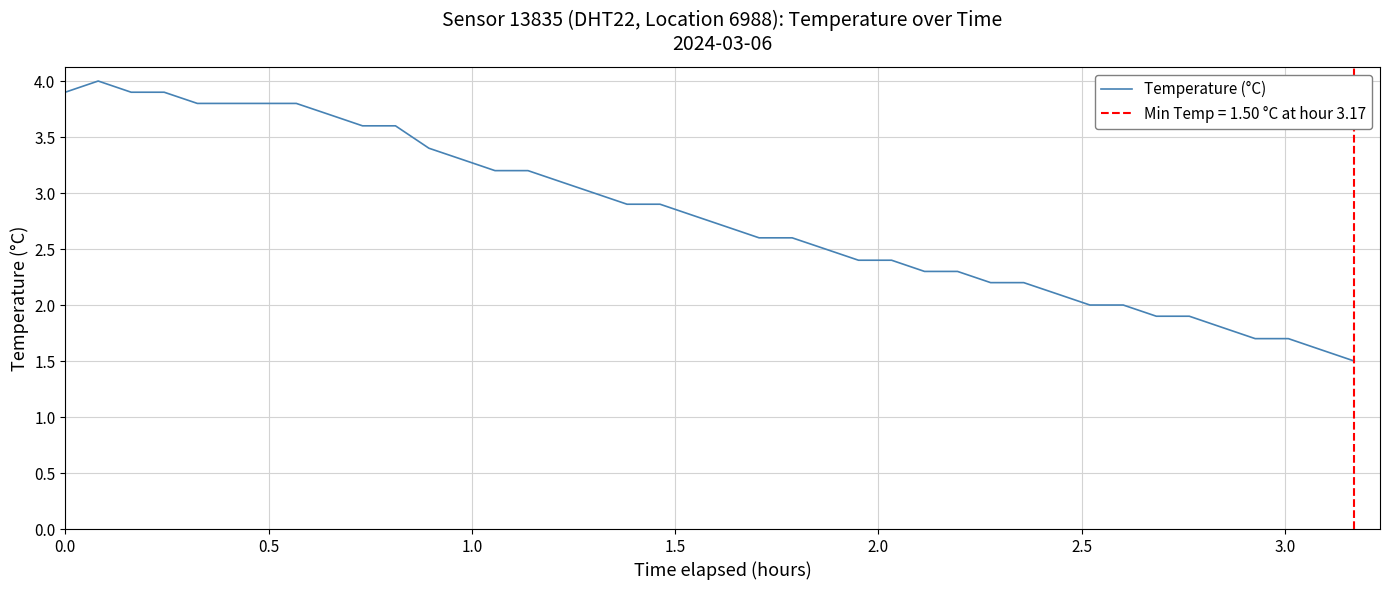

Reading right to left, list all the values displayed in this chart.

1.5	1.6	1.7	1.7	1.8	1.9	1.9	2.0	2.0	2.1	2.2	2.2	2.3	2.3	2.4	2.4	2.5	2.6	2.6	2.7	2.8	2.9	2.9	3.0	3.1	3.2	3.2	3.3	3.4	3.6	3.6	3.7	3.8	3.8	3.8	3.8	3.9	3.9	4.0	3.9